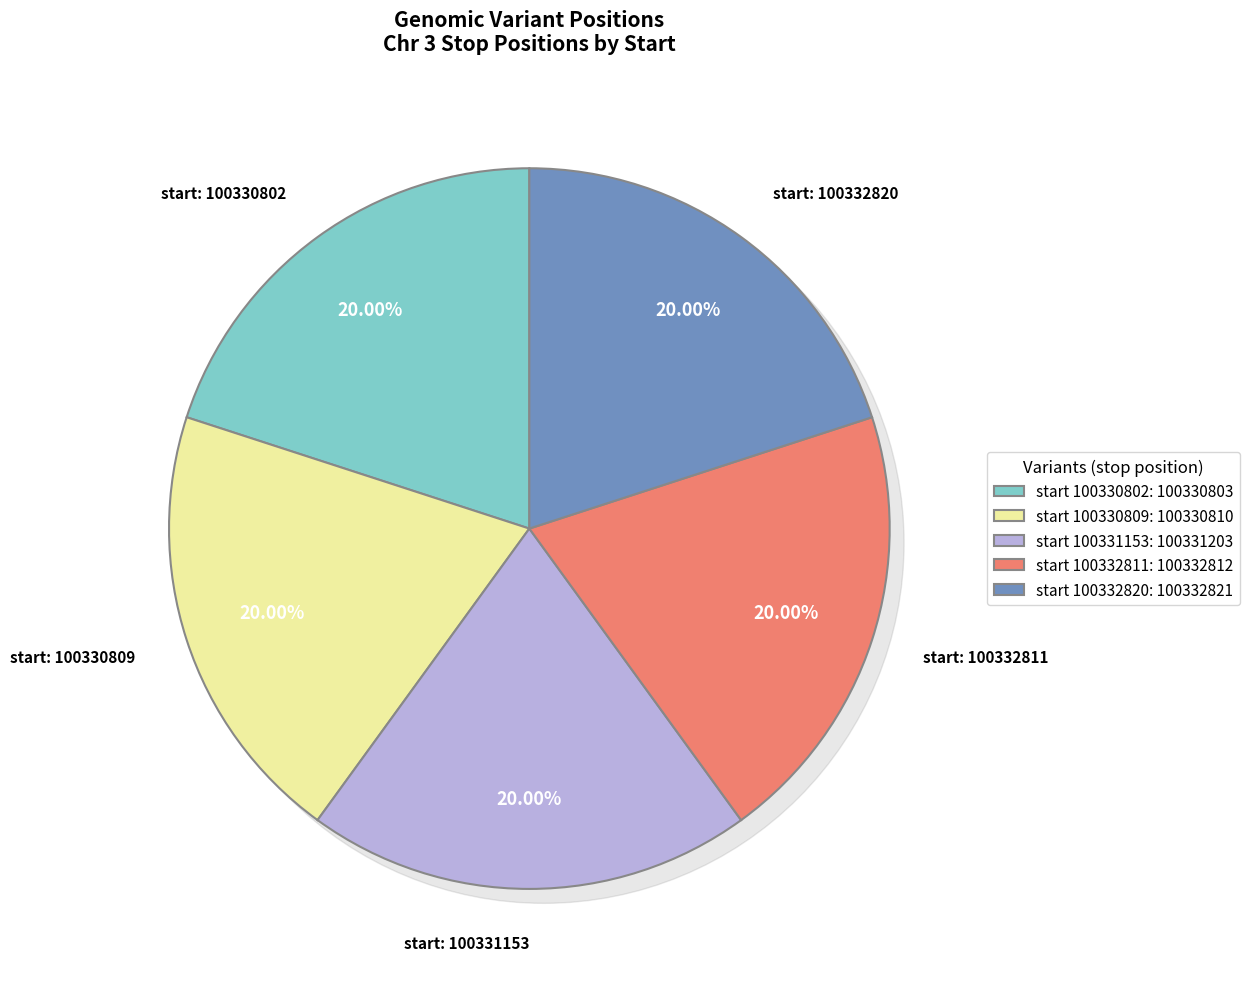

Is 100332811 the majority of the pie?

No